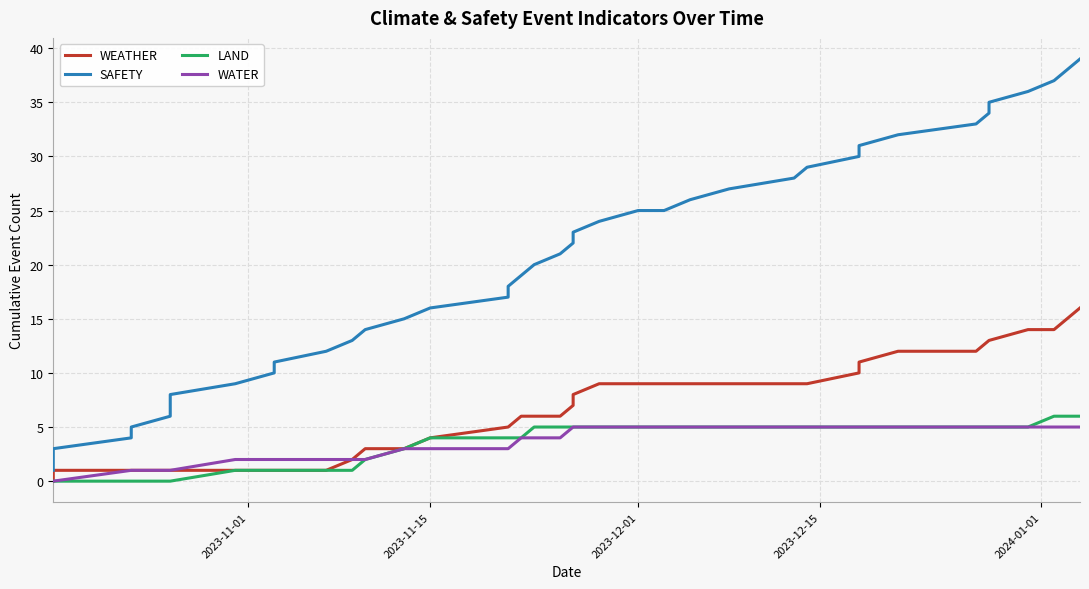

Rank the series by their maximum value, from highest to lowest.

SAFETY, WEATHER, LAND, WATER